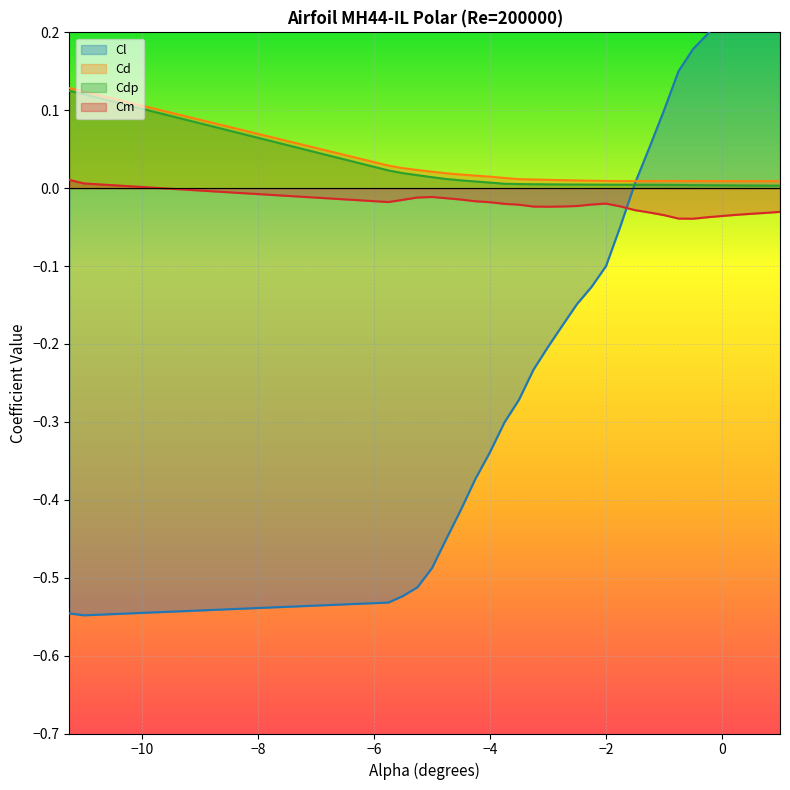

True or false: Cd and Cdp cross at least once.

False